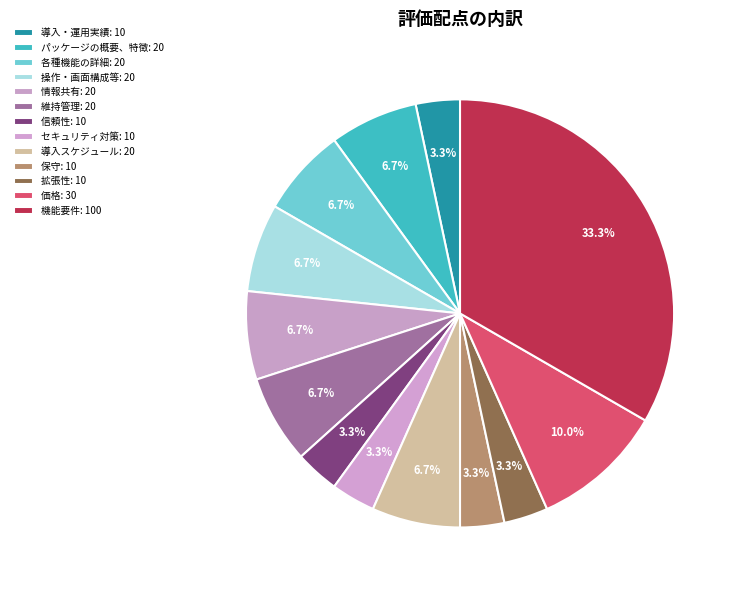

The 各種機能の詳細 slice represents 7% of the pie. True or false?

True